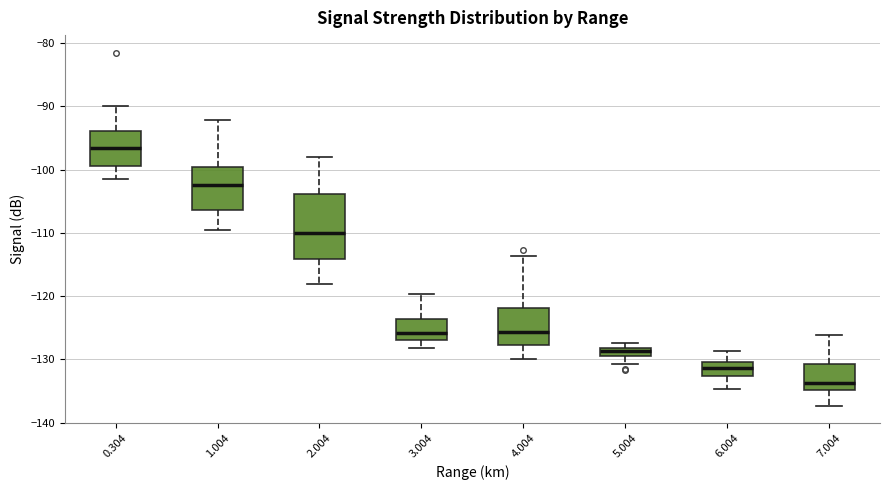

Where is the upper edge of the box at x = 7.004 on the y-axis? The values are not printed on the chart, so give them approximately, as read against the axis.

-131